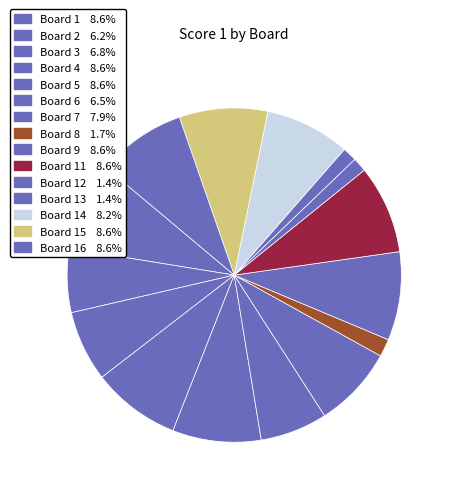

Count the number of slices in the pie.

15